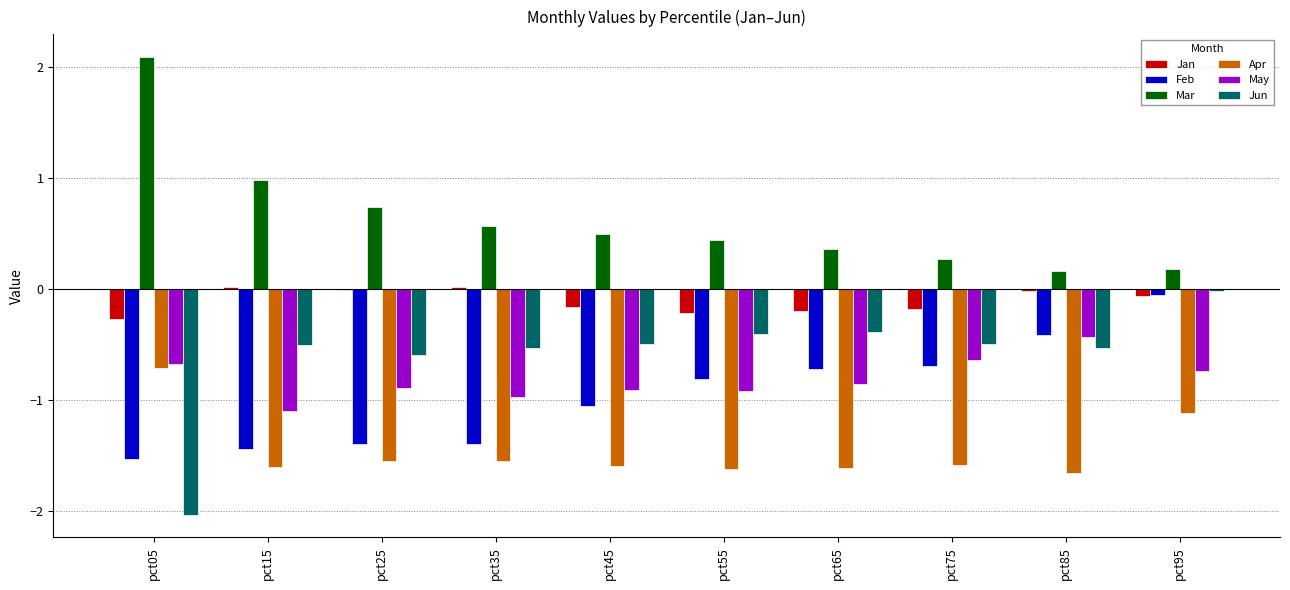

Which category has the highest value in the Jun series?

pct95